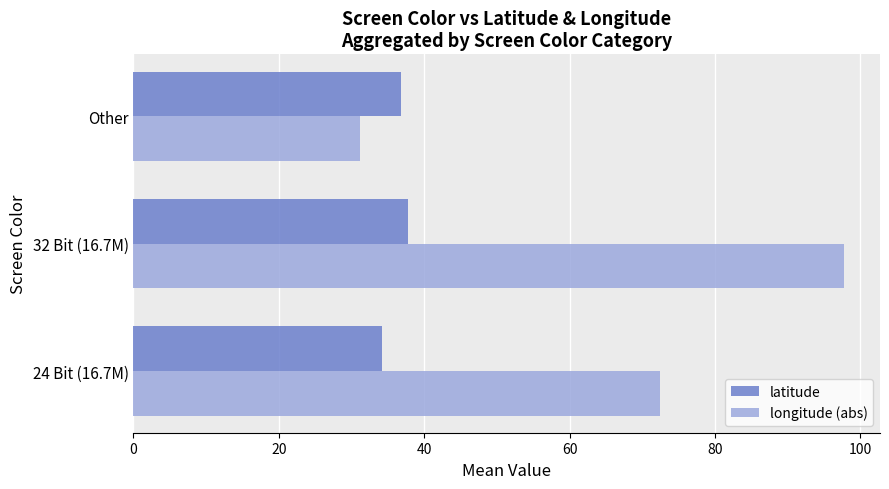

What are all the series names shown in the legend?

latitude, longitude (abs)